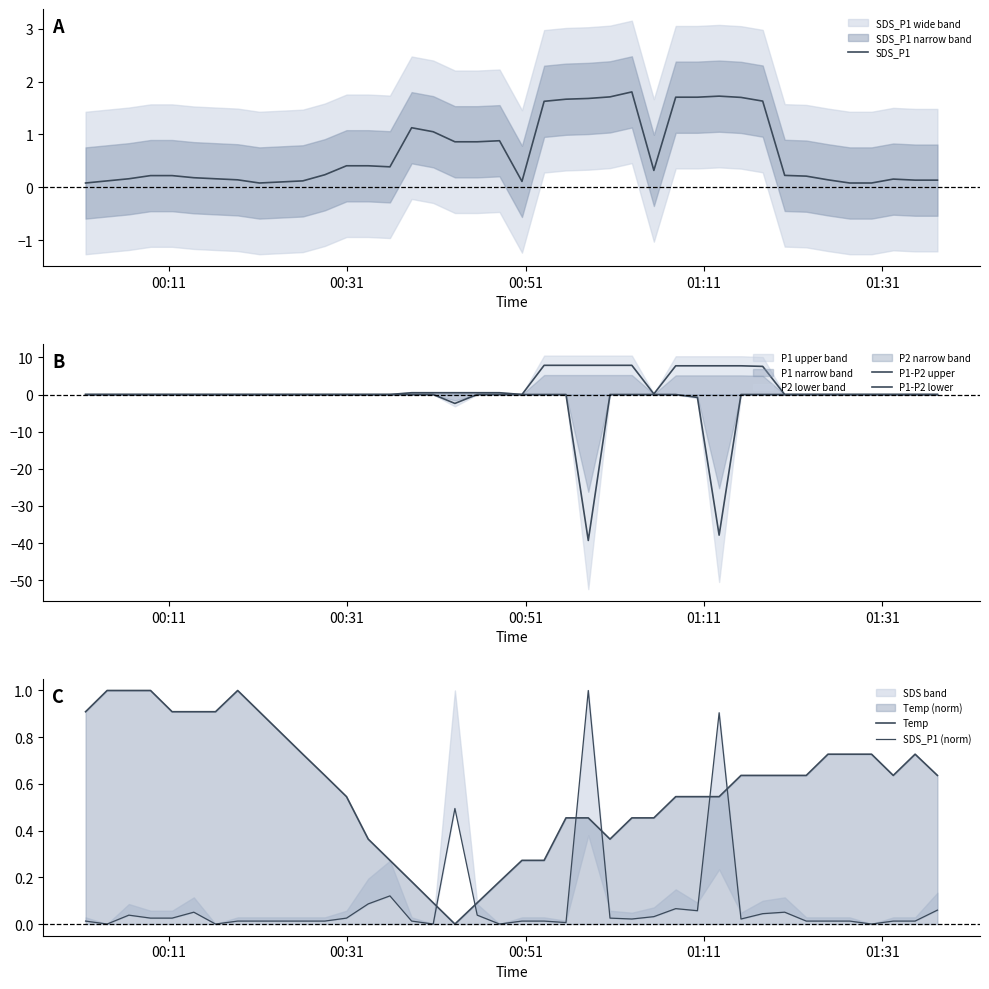

Is this an area chart (filled region under the line)?

No